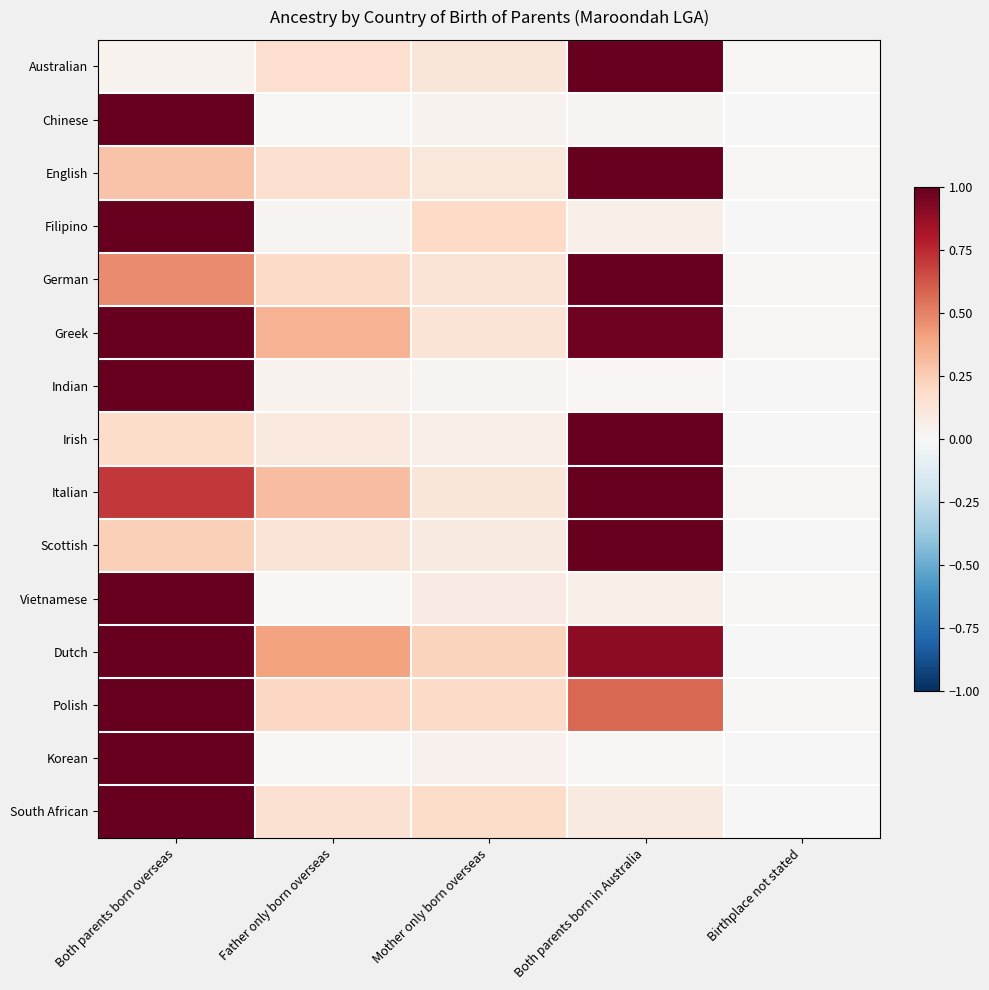

Rank the series at Mother only born overseas from lowest to highest value.

Indian, Chinese, Korean, Irish, Vietnamese, Scottish, English, Australian, Italian, Greek, German, South African, Polish, Filipino, Dutch